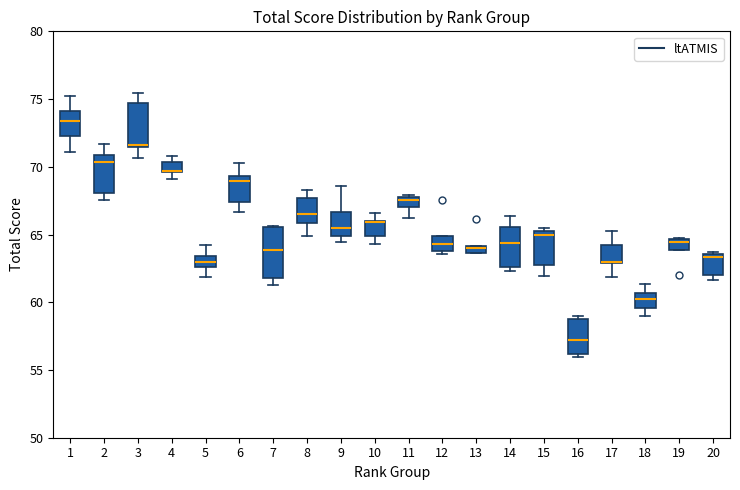

Where is the lower edge of the box at x = 6 on the y-axis? The values are not printed on the chart, so give them approximately, as read against the axis.

67.5